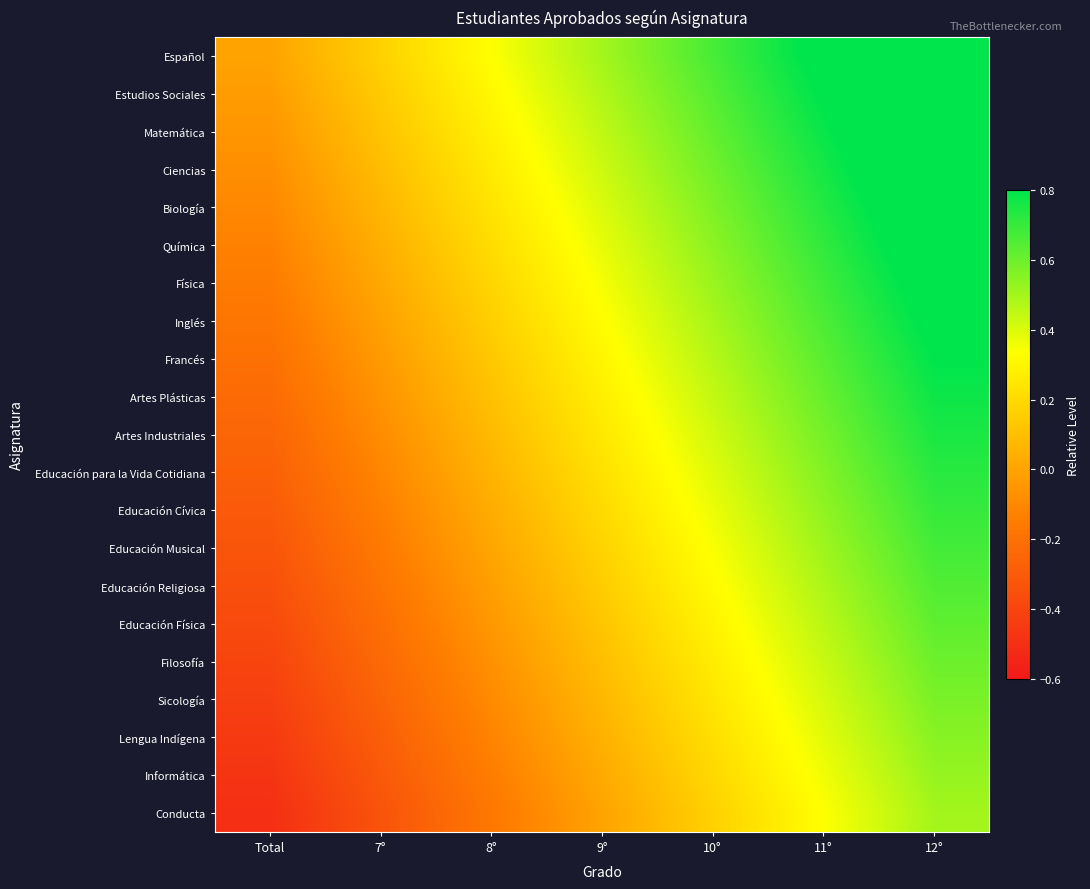

Which series has the largest total across all categories?

Español